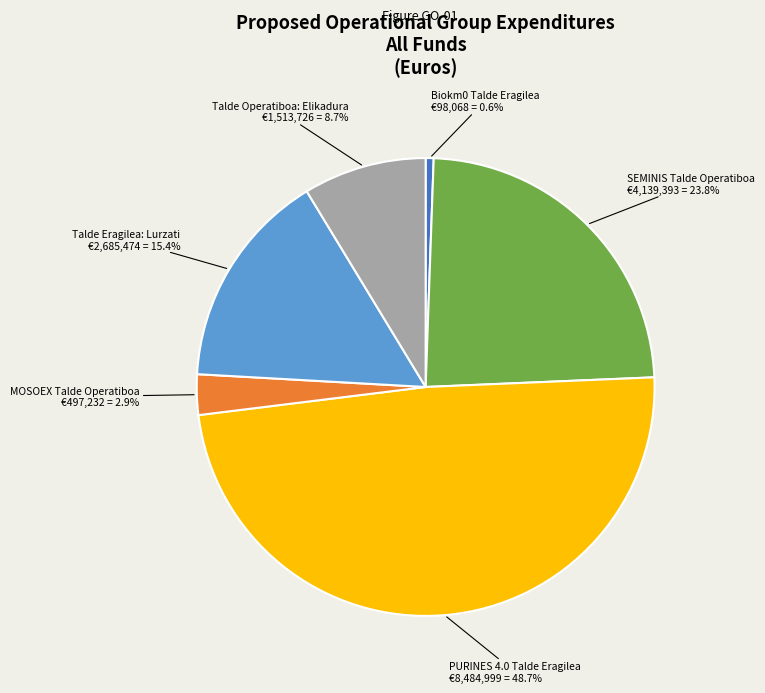

To the nearest percent, what is the difference between the largest and smallest slice percentages?

48%